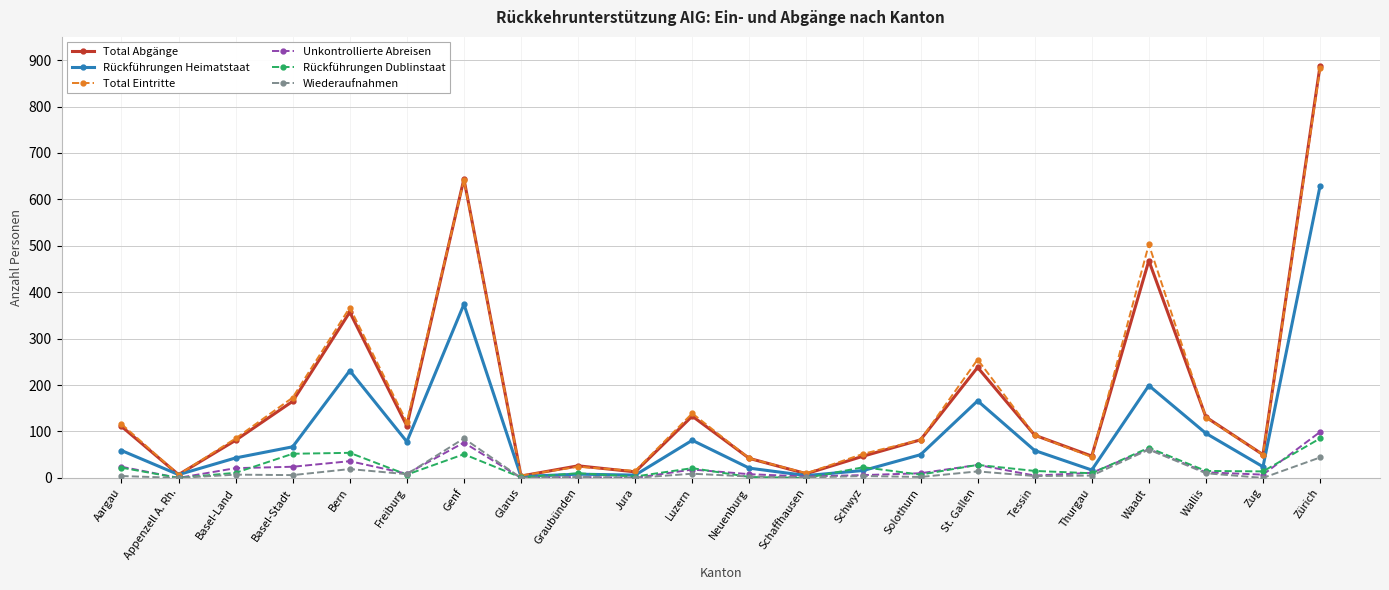

Is the value of Unkontrollierte Abreisen at Appenzell A. Rh. greater than the value of Total Abgänge at Zürich?

No